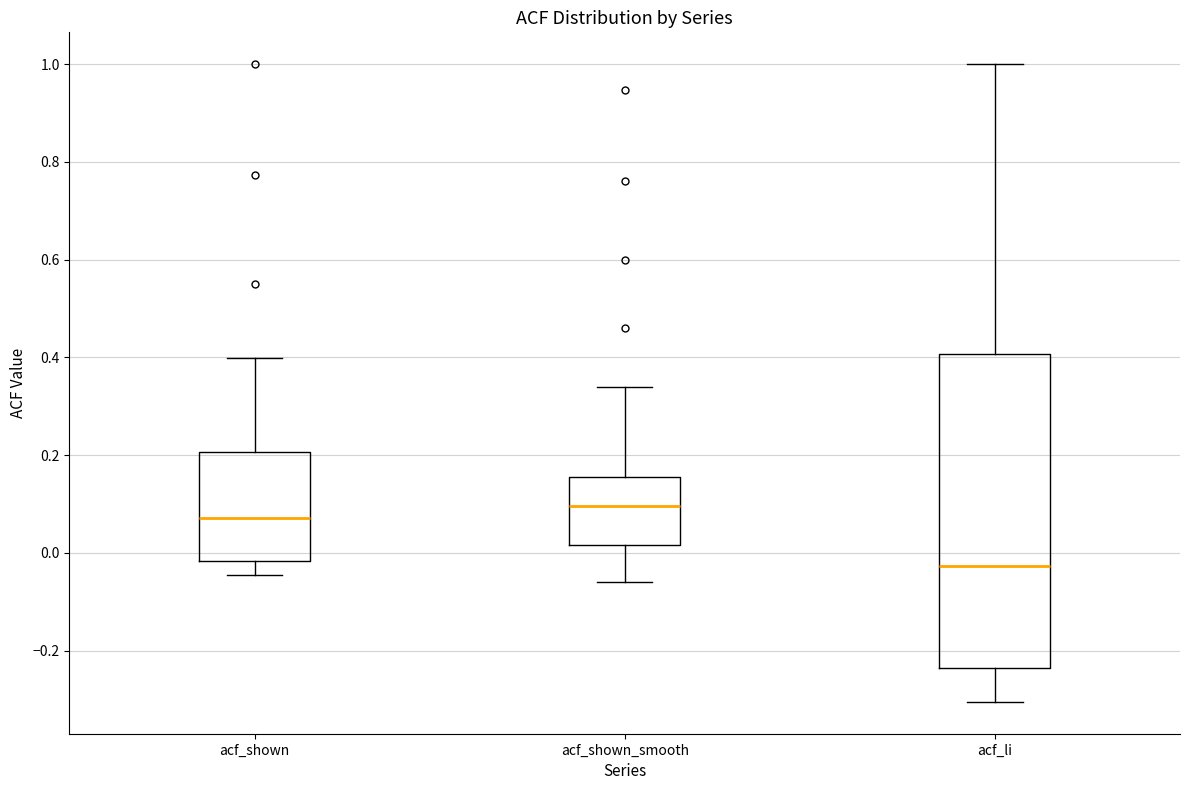

Reading left to right, read every box against the y-axis: the position of its median line, the range the box covers, and the ends of its whiskers. The values are not printed on the chart, so give them approximately, as read against the axis.

acf_shown: median 0.08, box -0.02 to 0.20, whiskers -0.04 to 0.40
acf_shown_smooth: median 0.10, box 0.02 to 0.16, whiskers -0.06 to 0.34
acf_li: median -0.02, box -0.24 to 0.40, whiskers -0.30 to 1.00